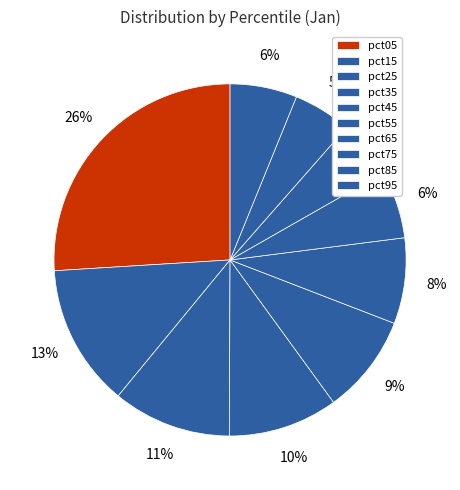

How many segments does this pie chart have?

10